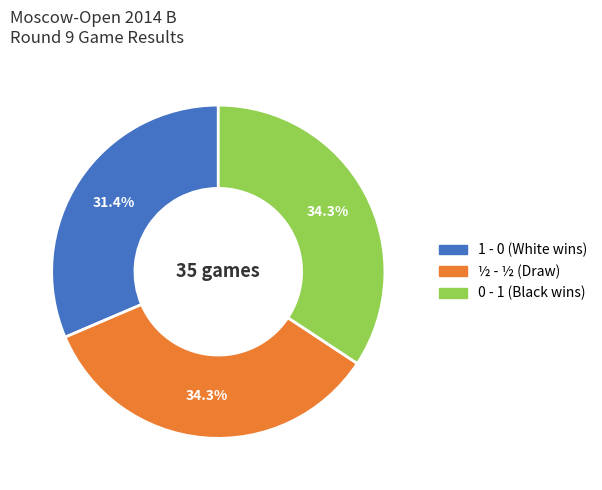

To the nearest percent, what is the difference between the largest and smallest slice percentages?

3%